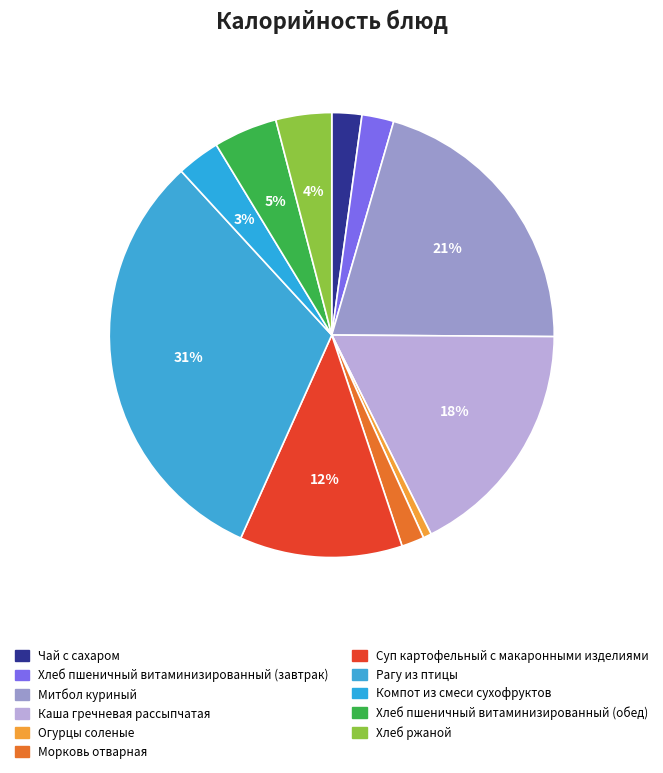

Rank the categories by value from highest to lowest.

Рагу из птицы, Митбол куриный, Каша гречневая рассыпчатая, Суп картофельный с макаронными изделиями, Хлеб пшеничный витаминизированный (обед), Хлеб ржаной, Компот из смеси сухофруктов, Хлеб пшеничный витаминизированный (завтрак), Чай с сахаром, Морковь отварная, Огурцы соленые